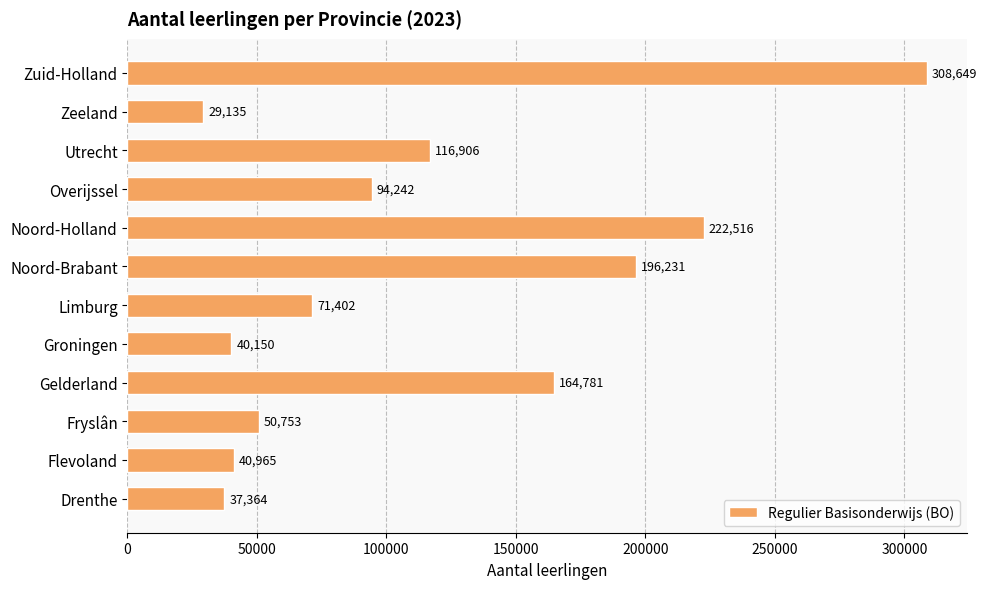

What is the sum of all values?

1373094